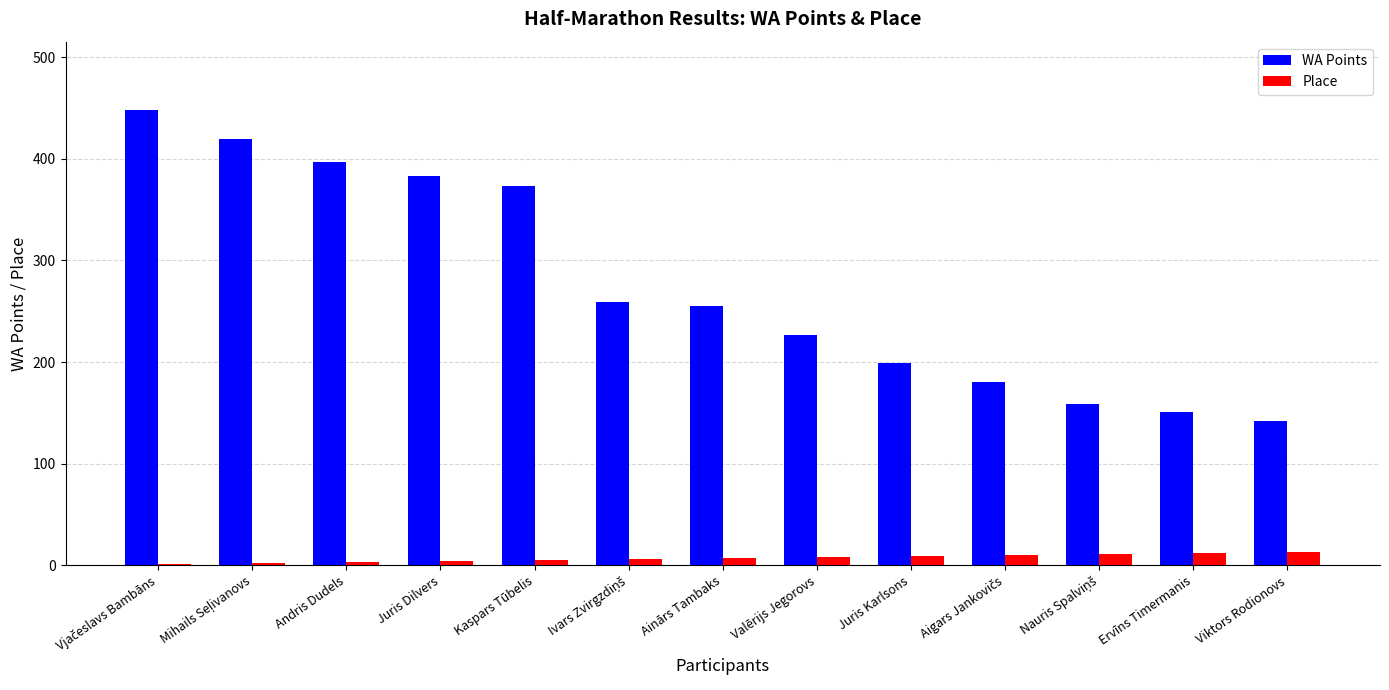

What is the maximum value for WA Points?

448